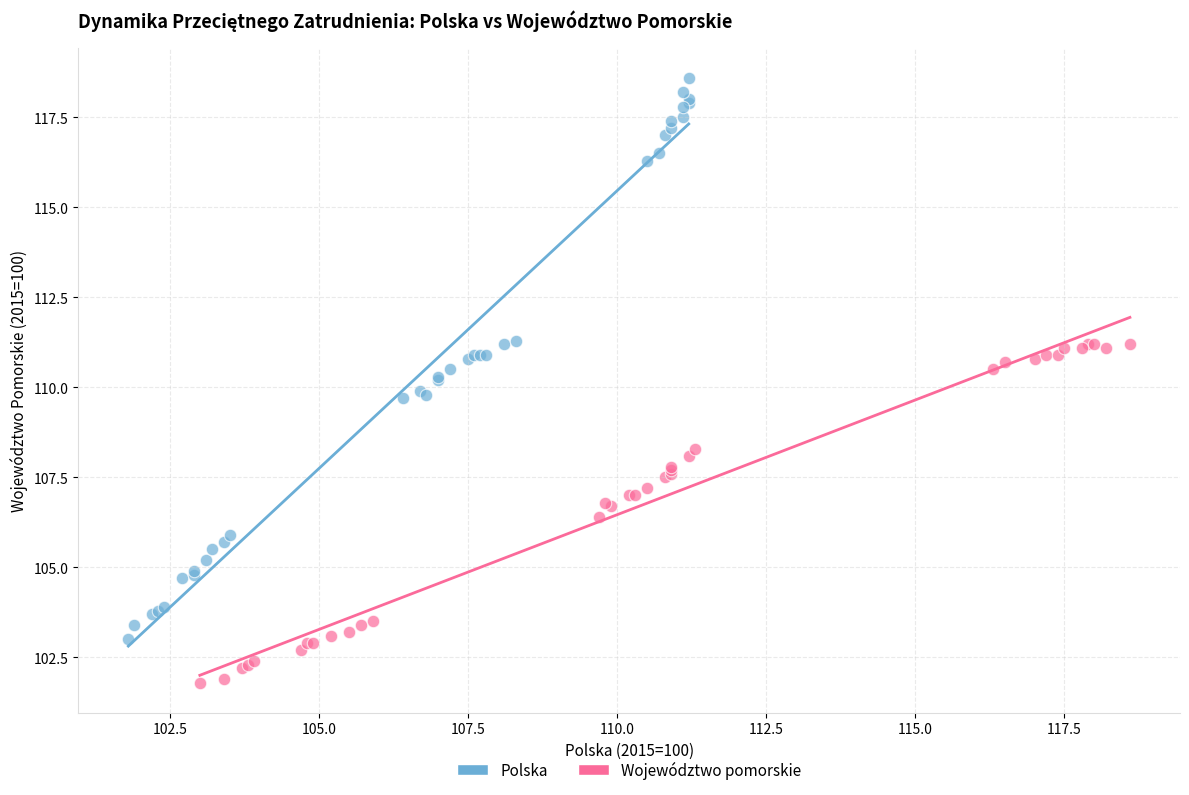

Which series contains the lowest Y value?

Województwo pomorskie